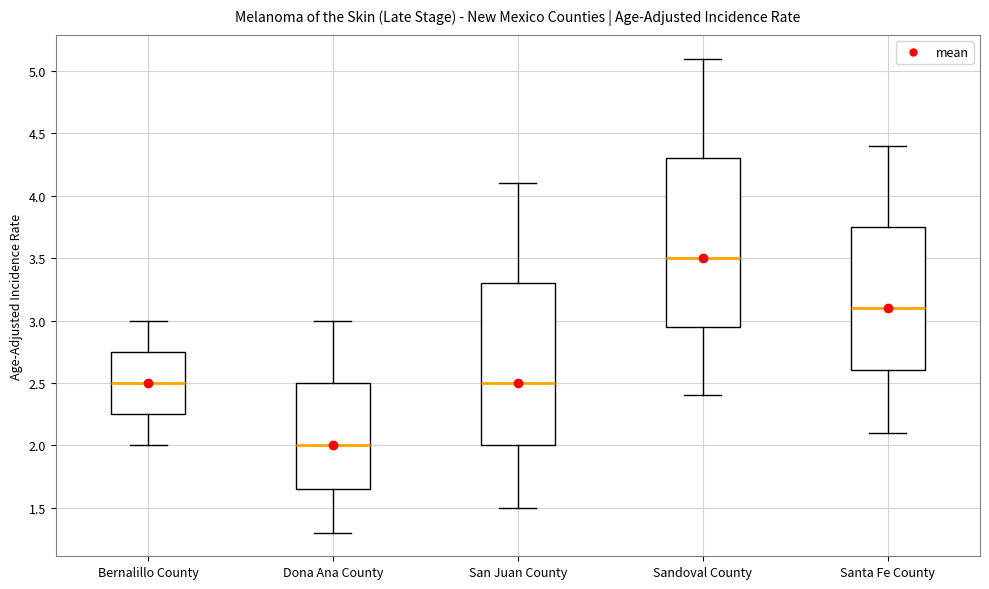

Which box's median line is the lowest?

Dona Ana County